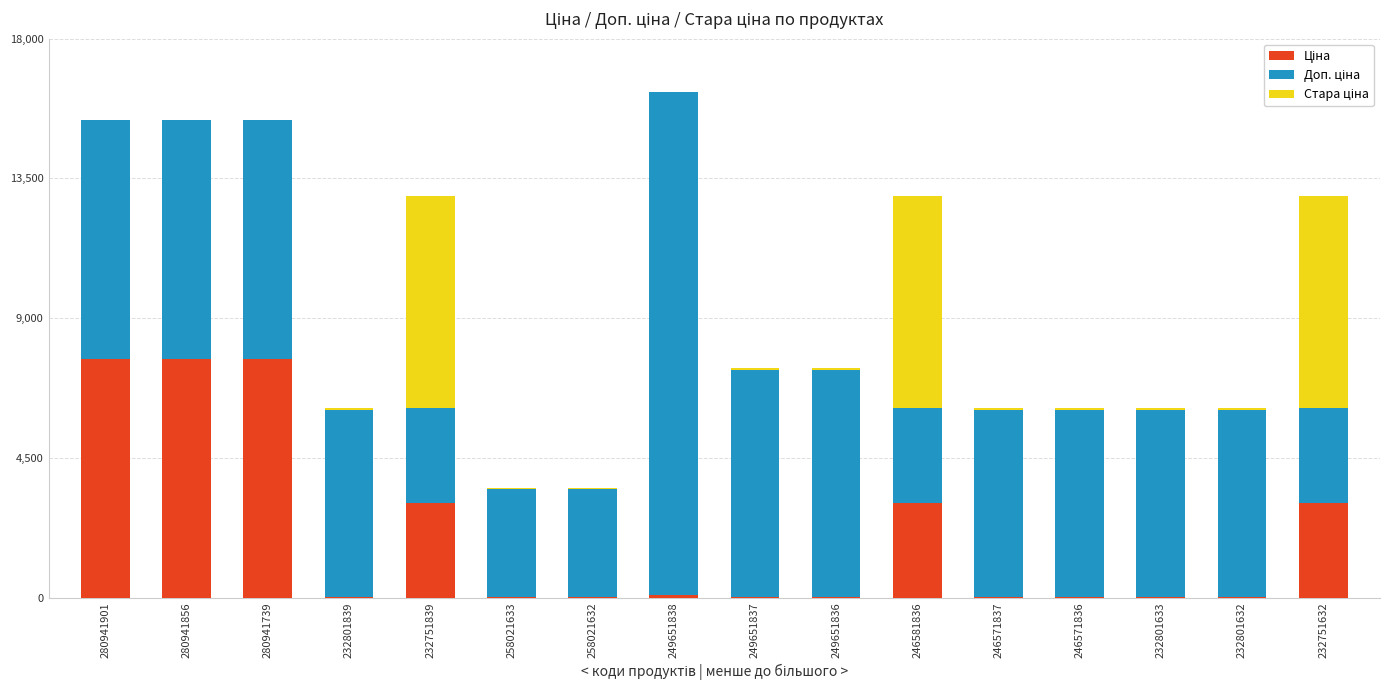

Count the number of data series in this chart.

3